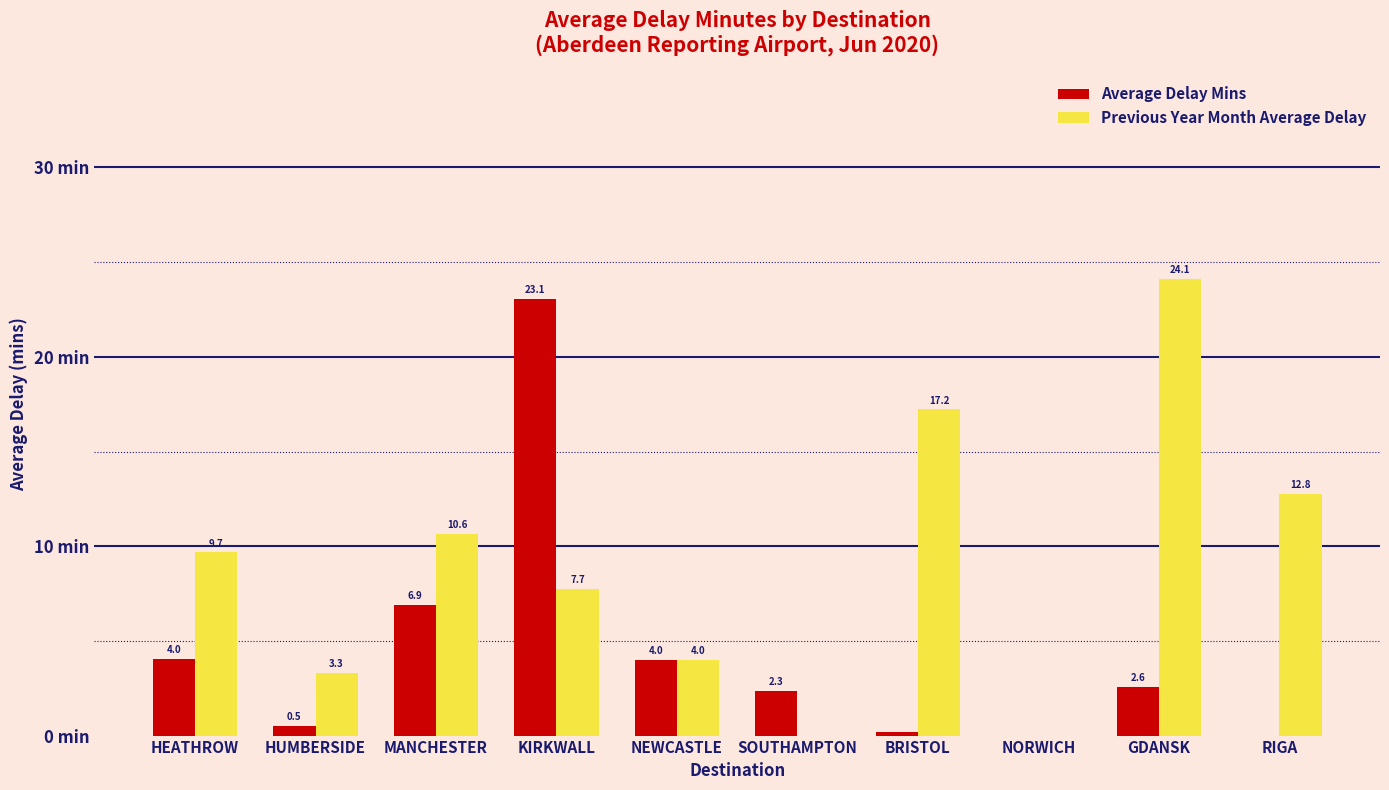

Which label corresponds to the largest value in the chart?

GDANSK